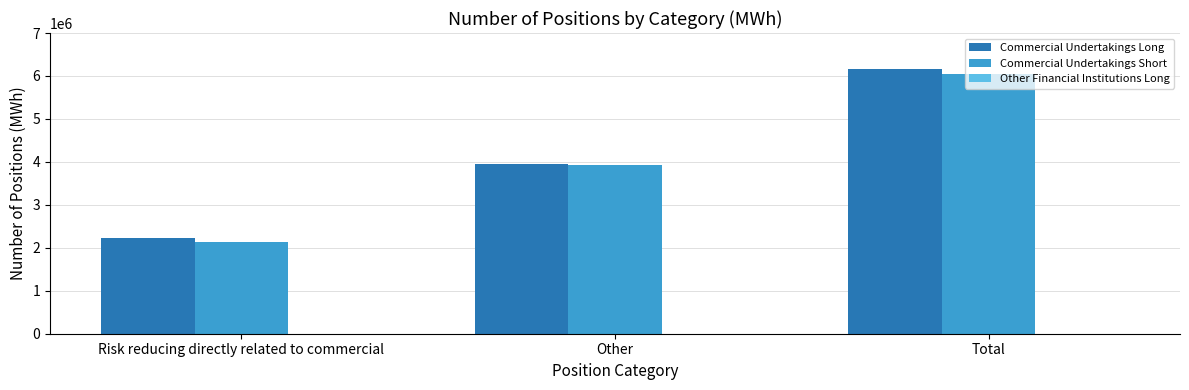

Rank the categories by Commercial Undertakings Short value from lowest to highest.

Risk reducing directly related to commercial, Other, Total